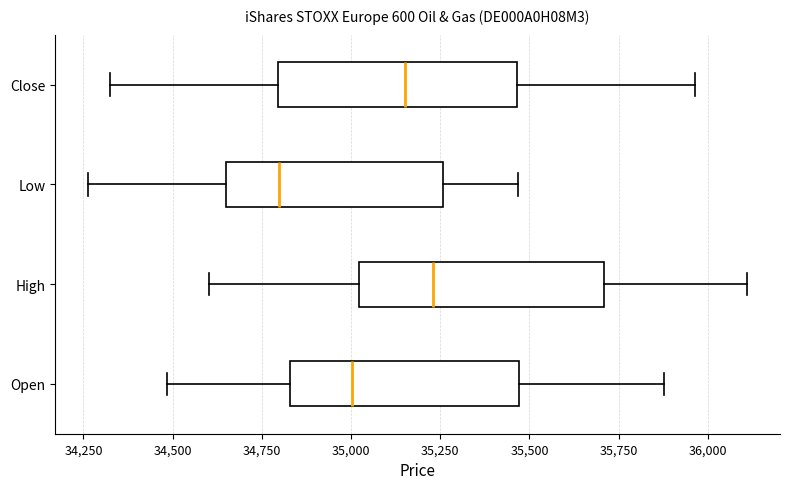

Where does the median line of the box for Close sit on the x-axis? The values are not printed on the chart, so give them approximately, as read against the axis.

35150